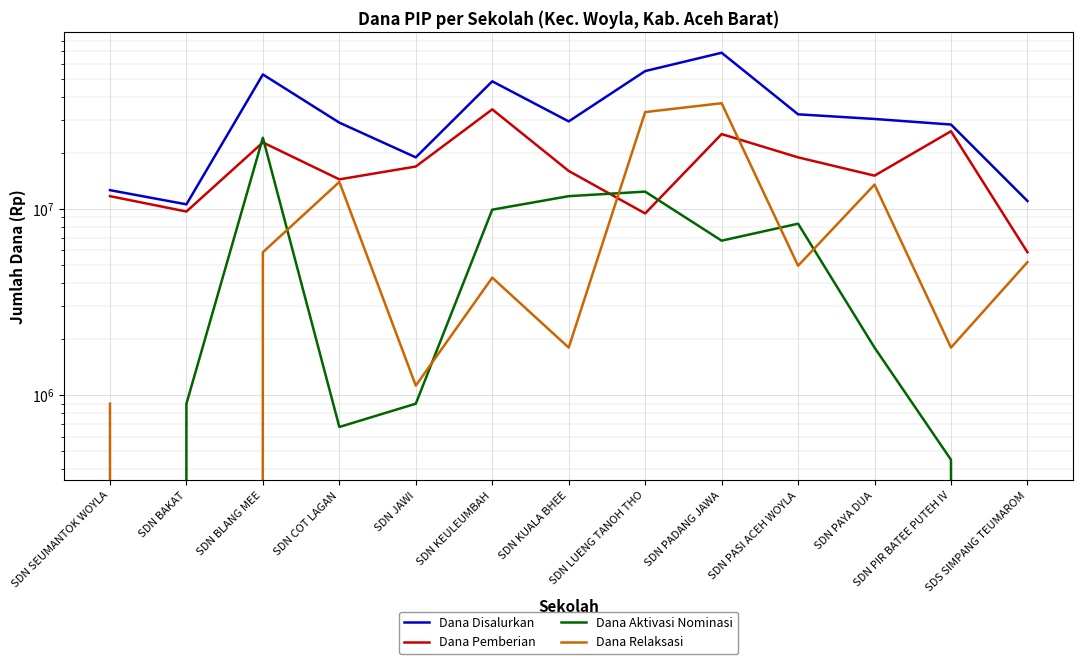

Where does the Dana Pemberian series first go above 15975000?

SDN BLANG MEE